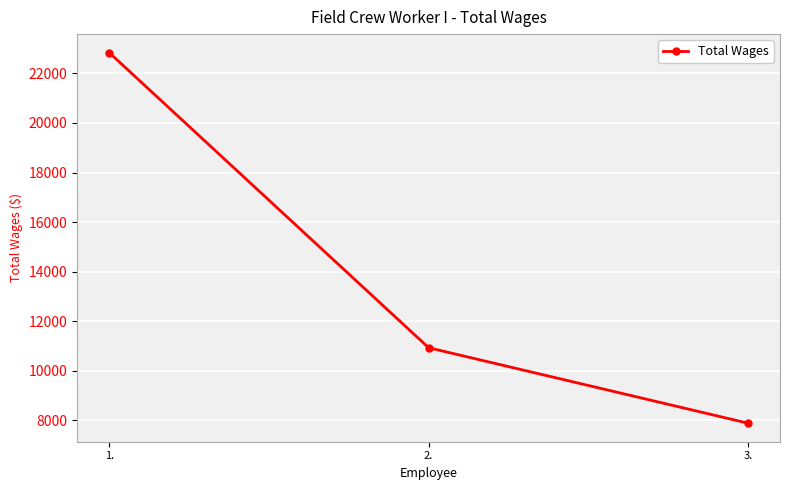

What is the minimum value shown in the chart?

7884